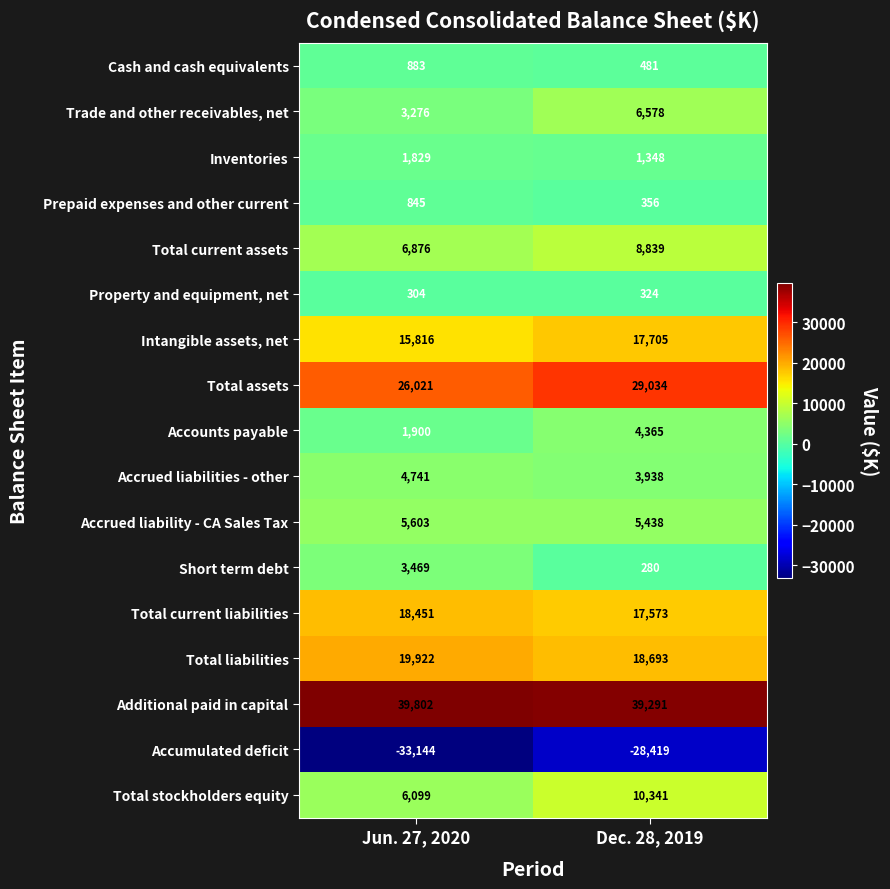

What is the lowest value of the Total current liabilities series?

17573